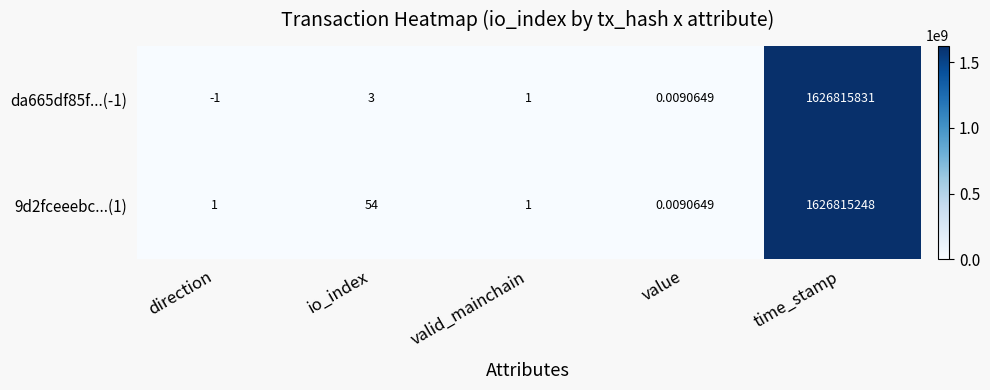

Which series has the largest total across all categories?

da665df85f...(-1)